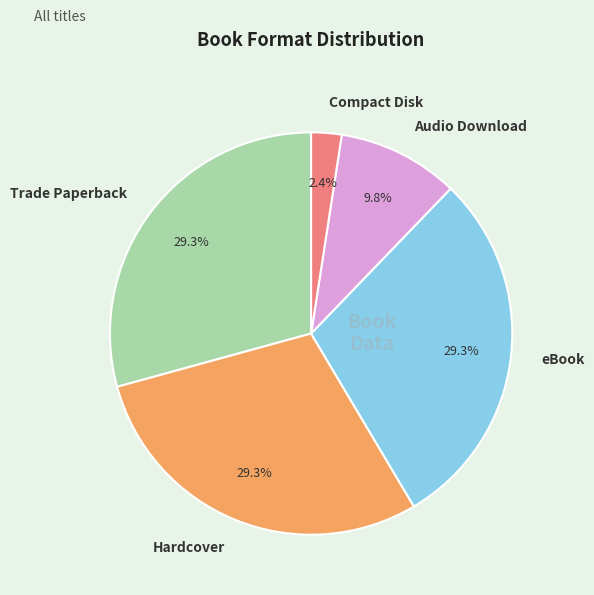

How many slices are in this pie chart?

5